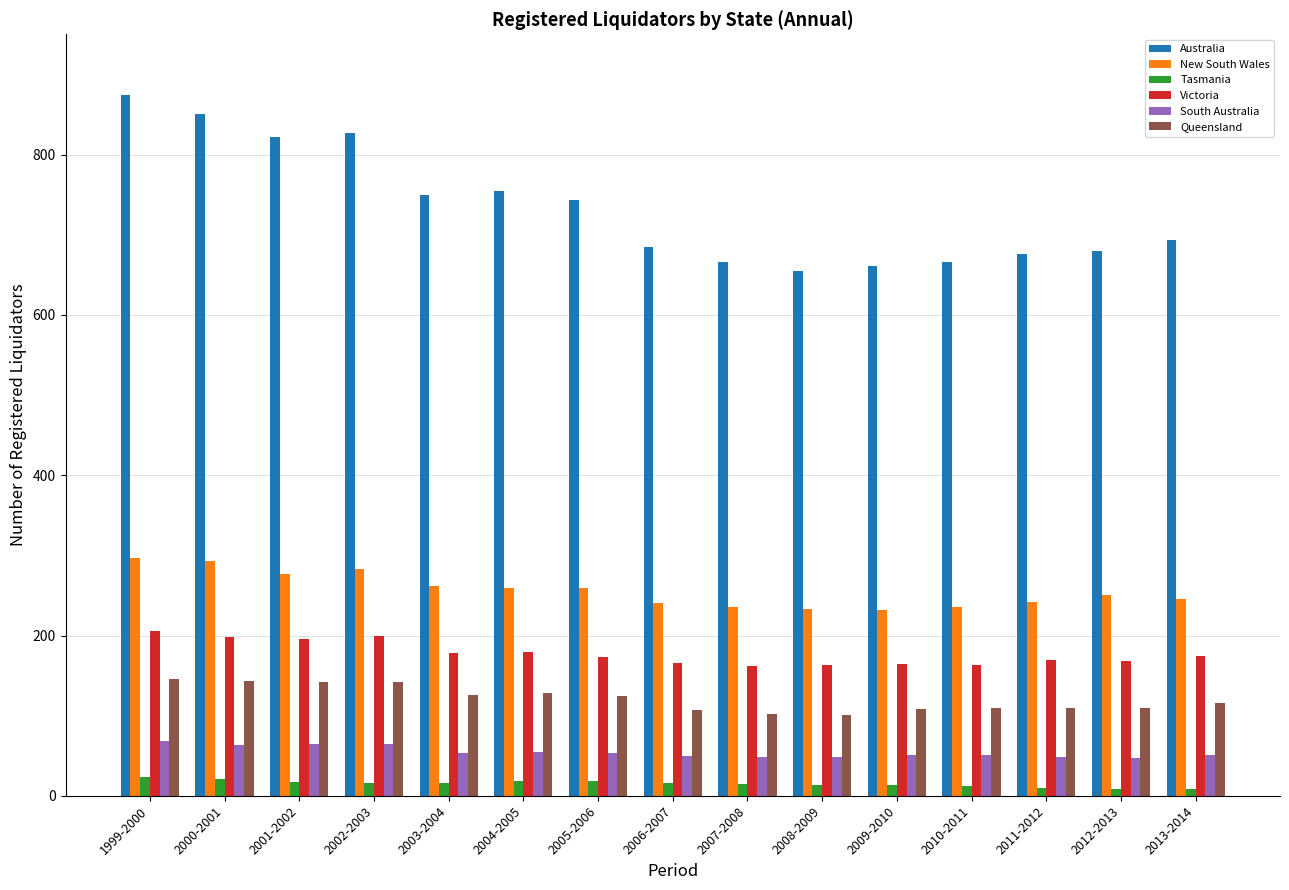

What is the greatest value displayed?

874